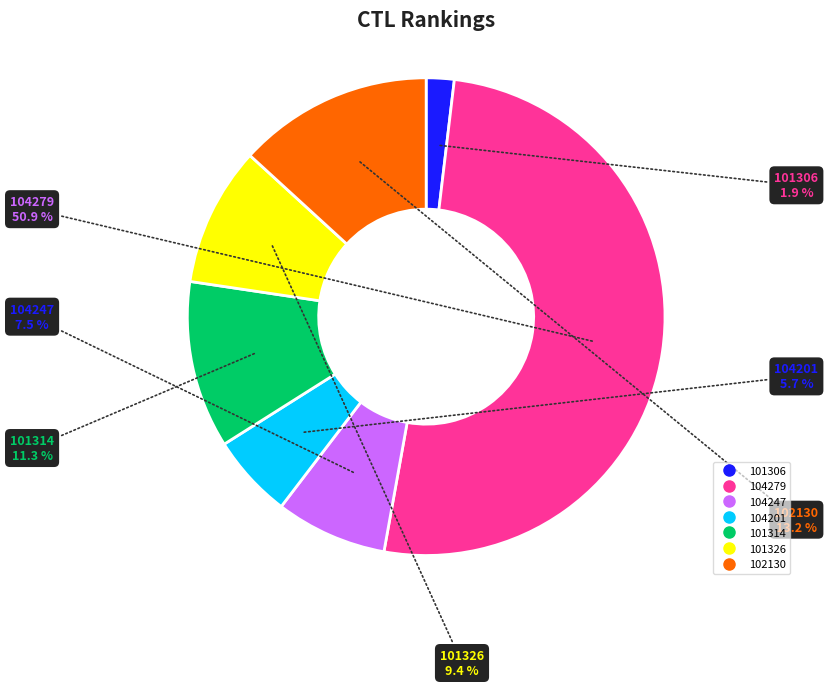

To the nearest percent, what is the difference between the 104279 and 102130 slice percentages?

38%